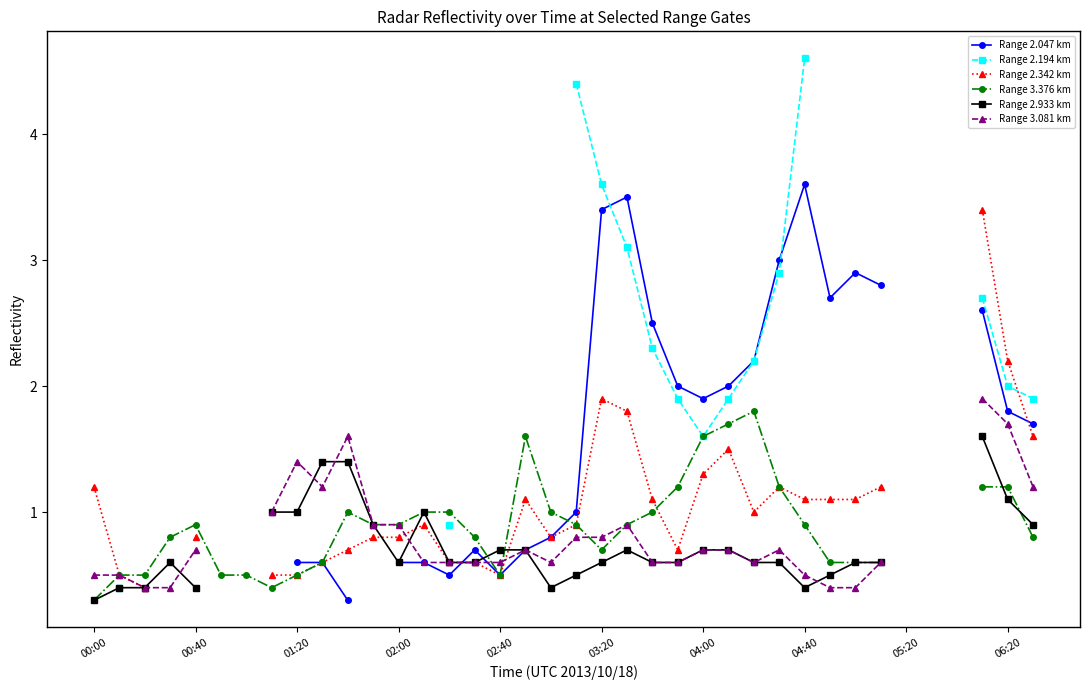

True or false: Range 2.342 km has a value of 1.6 at 37.

True